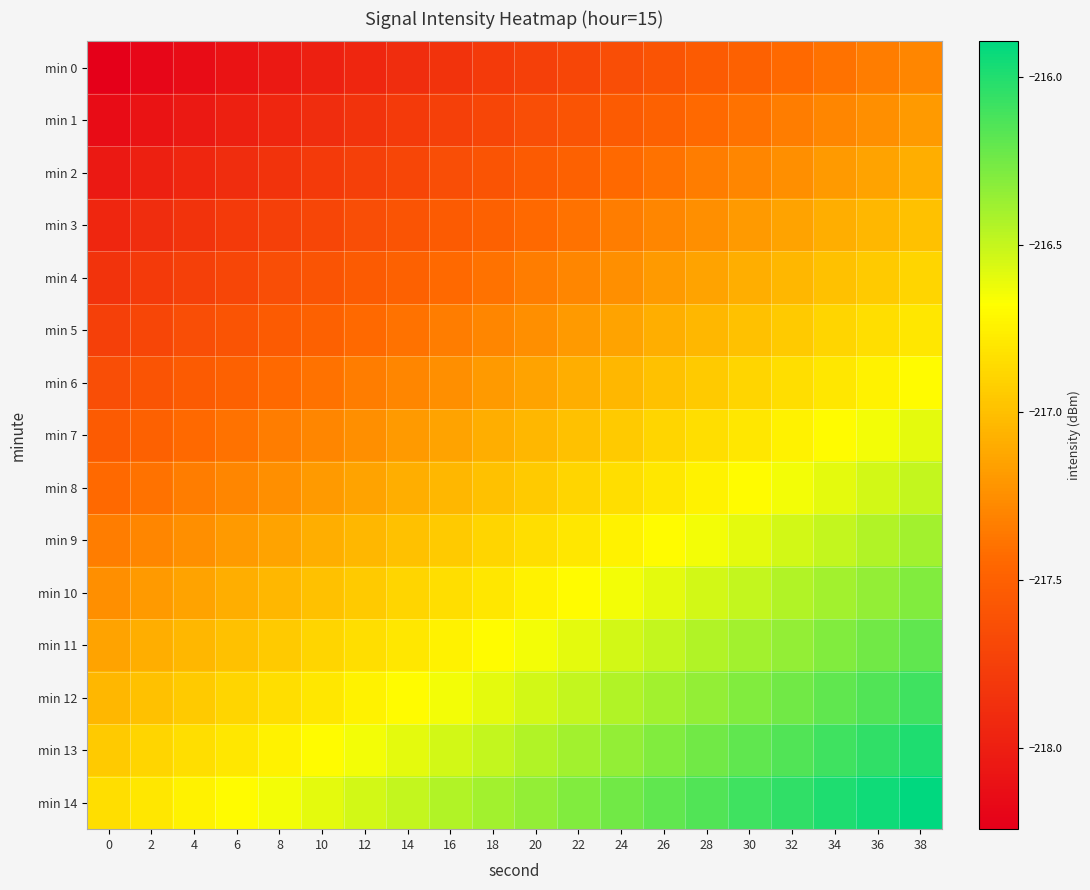

What is the total value across all series at 16?

-3257.2